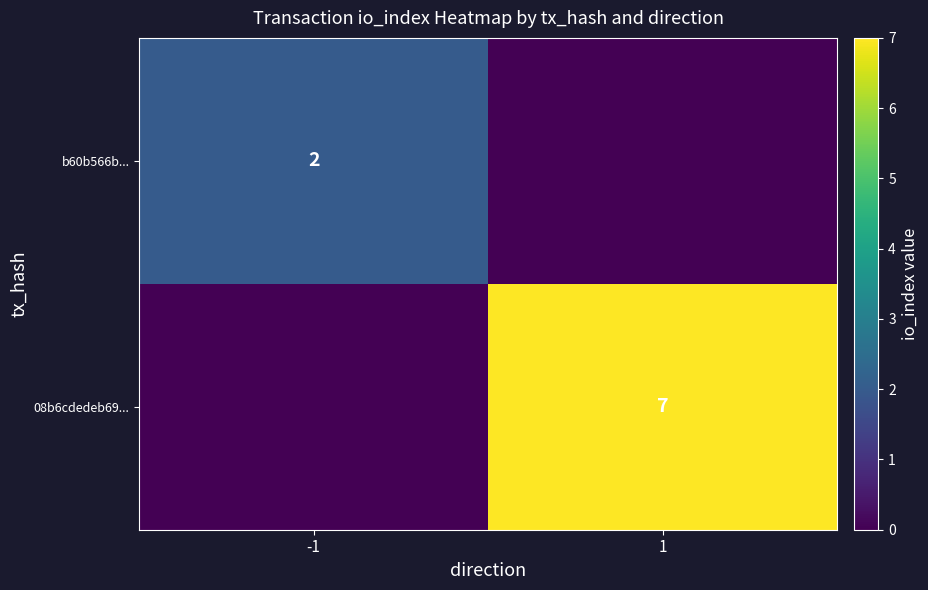

True or false: b60b566b... has a value of 3 at -1.

False